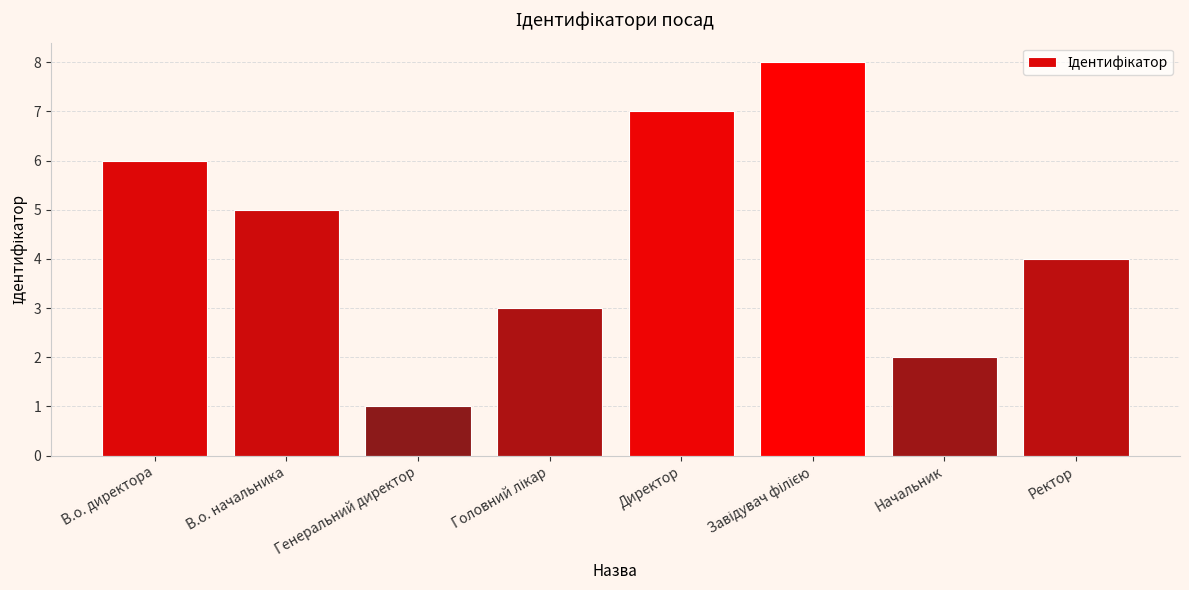

Reading right to left, what are all the values shown in this chart?

4	2	8	7	3	1	5	6